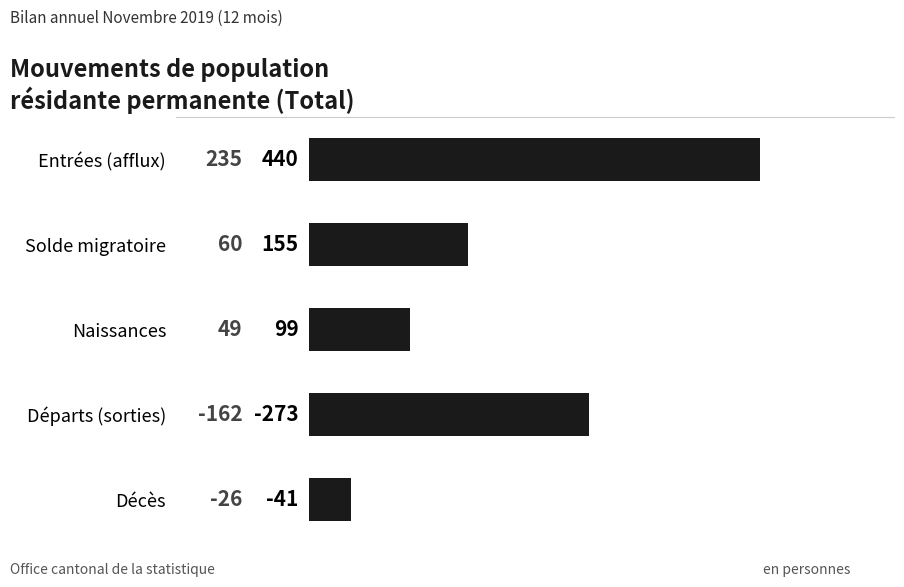

What is the sum of all values?

1008